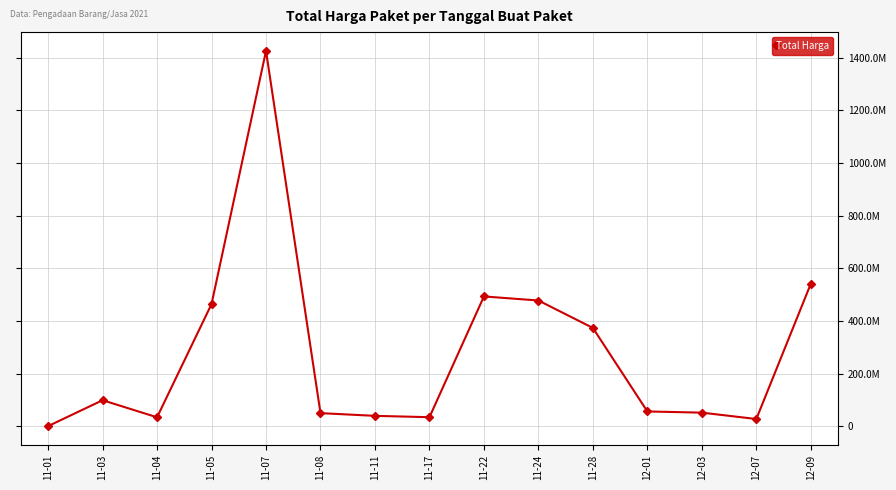

Read the value at 11-17.

34292000